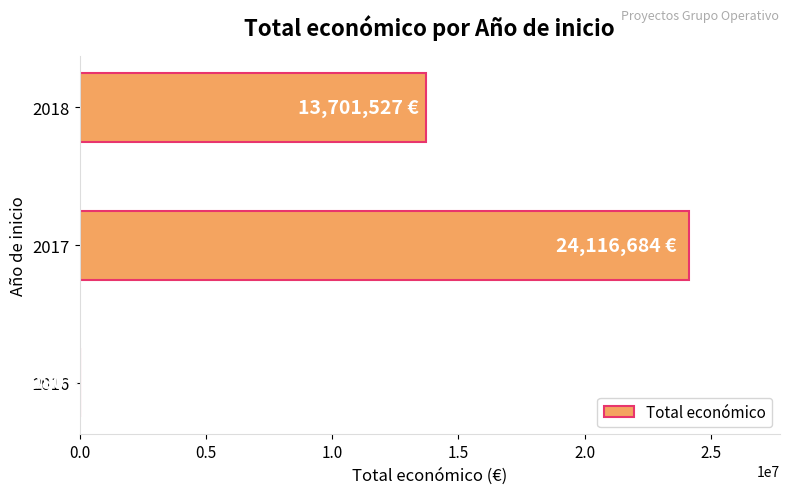

What is the sum of all values?

37826191